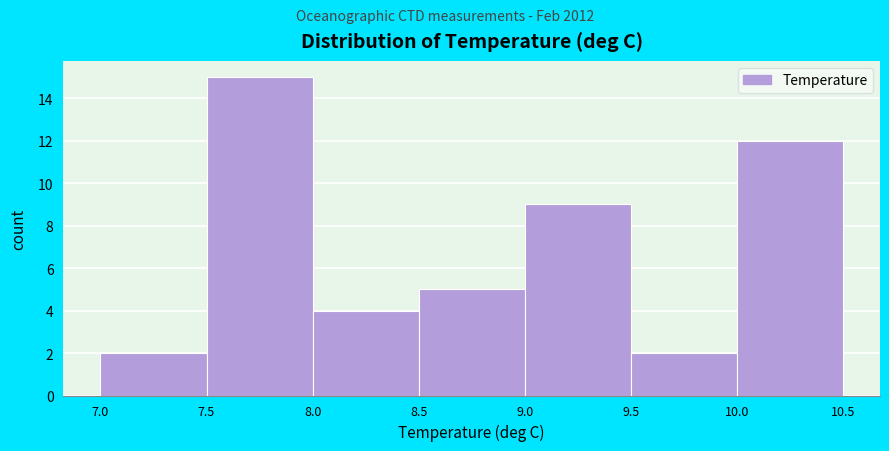

How tall is the bar that spans 9.5 to 10.0 on the x-axis? The values are not printed on the chart, so give them approximately, as read against the axis.

2